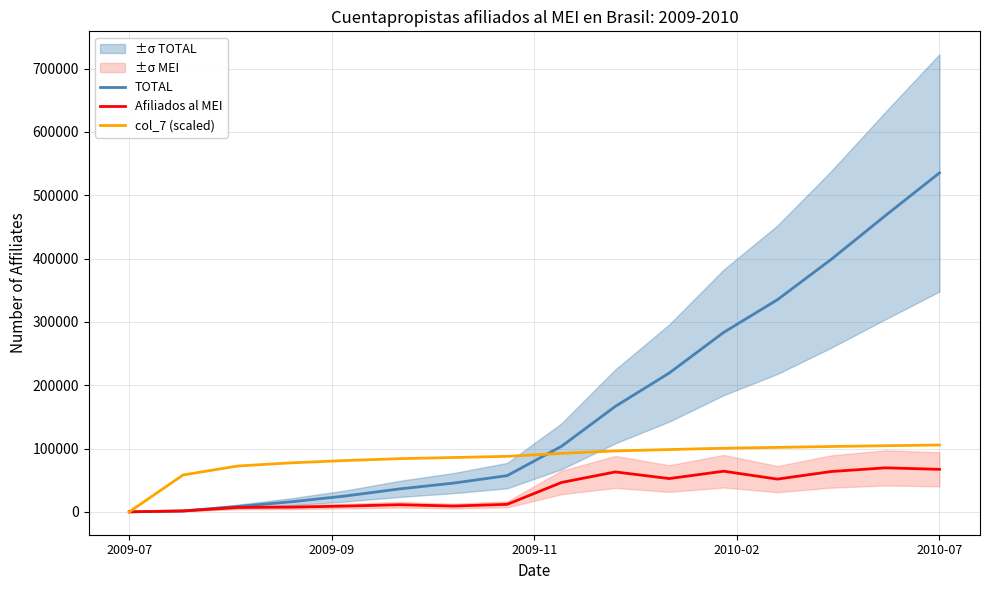

True or false: Afiliados al MEI and col_7 (scaled) cross at least once.

False